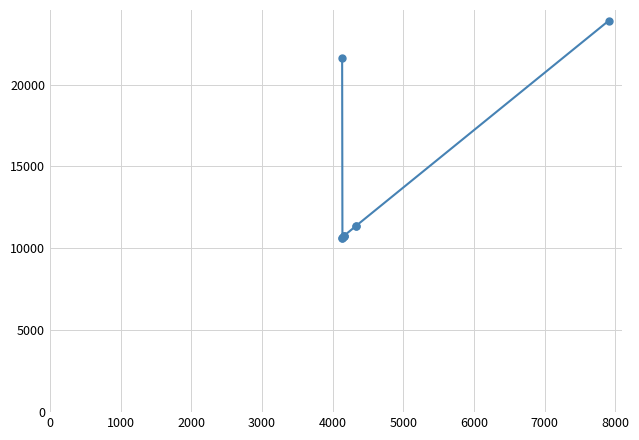

True or false: there are more than 1 points higher than both neighbors.

False